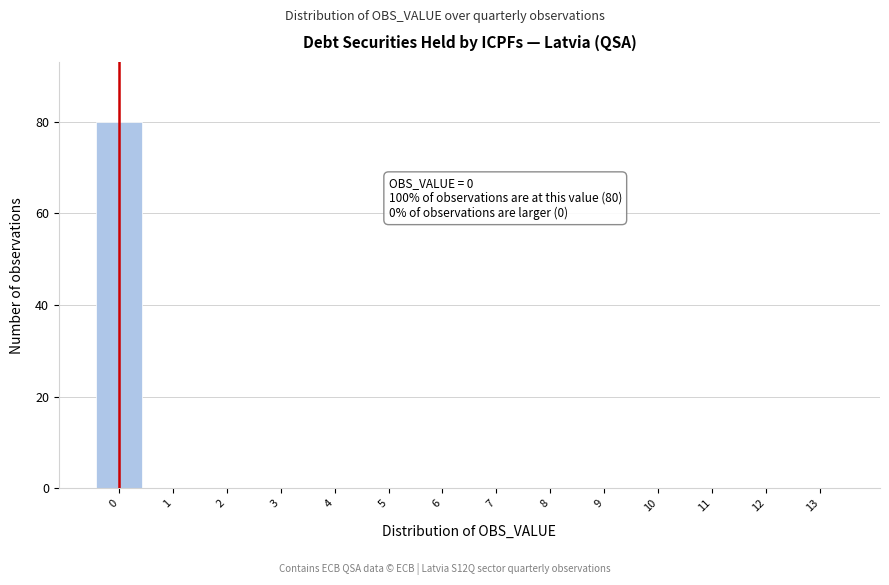

Over which range of the x-axis is the bar tallest?

-0.5 to 0.5